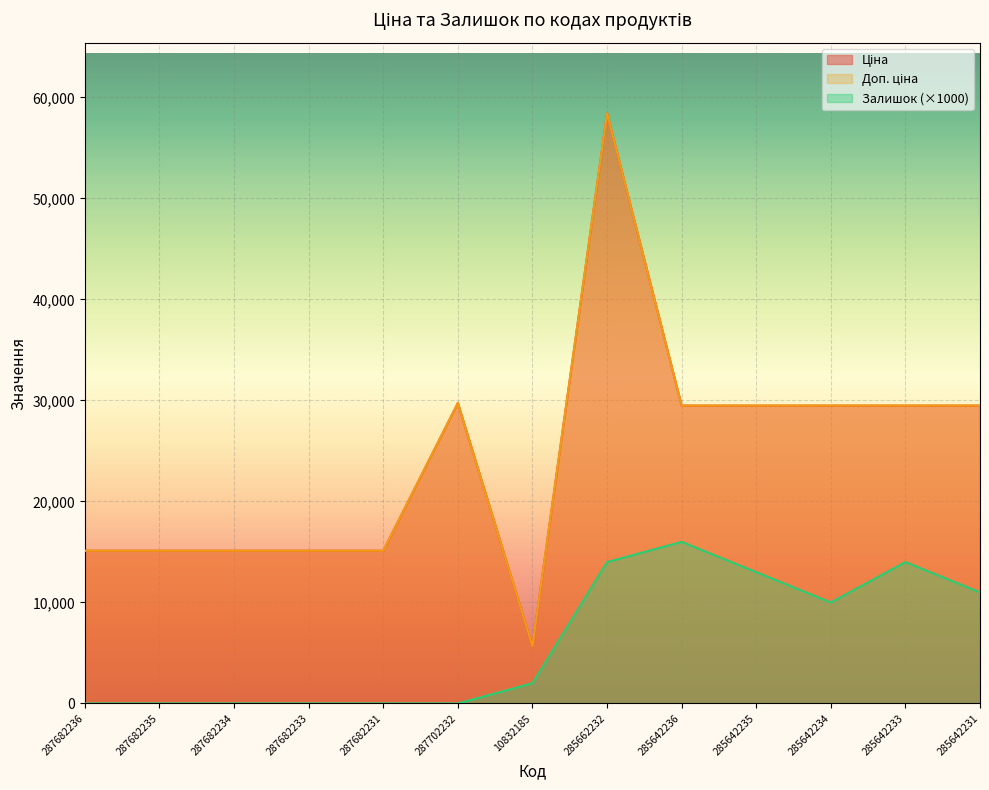

Rank the categories by Доп. ціна value from lowest to highest.

10832185, 287682236, 287682235, 287682234, 287682233, 287682231, 285642236, 285642235, 285642234, 285642233, 285642231, 287702232, 285662232